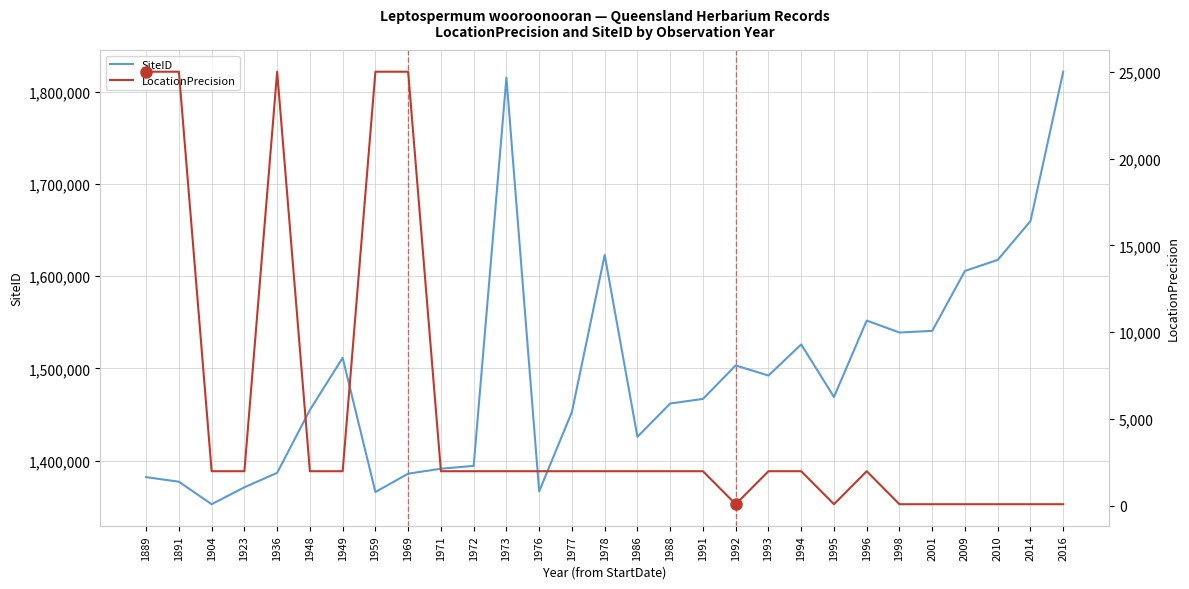

The SiteID series shows 647213 at 1959. True or false?

False